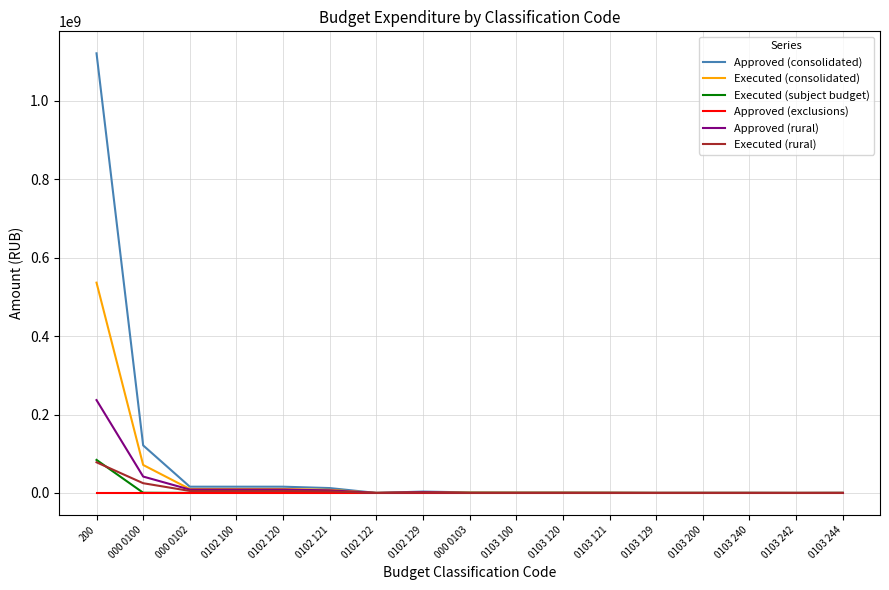

Is it true that Approved (consolidated) equals 314000.0 at 0103 240?

True